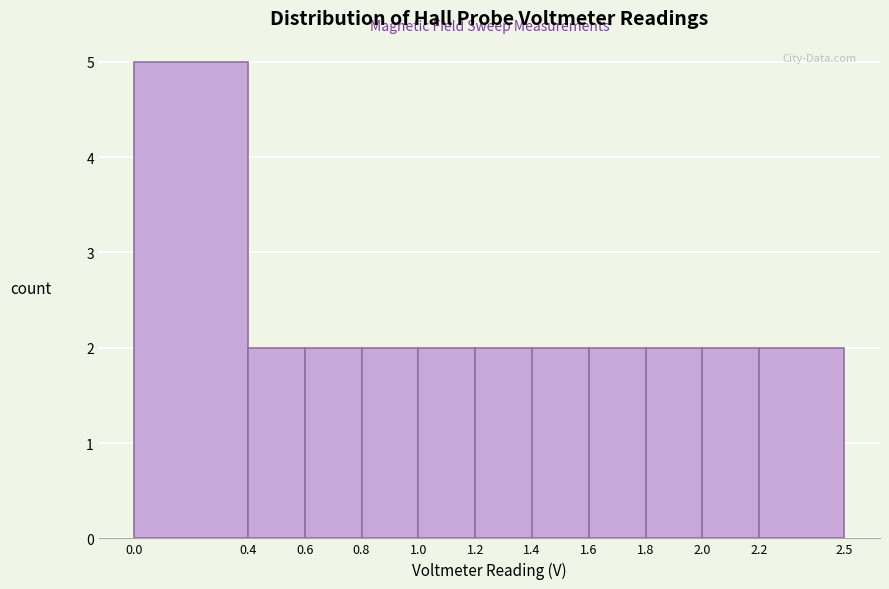

Which range on the x-axis has the tallest bar?

0.0 to 0.4